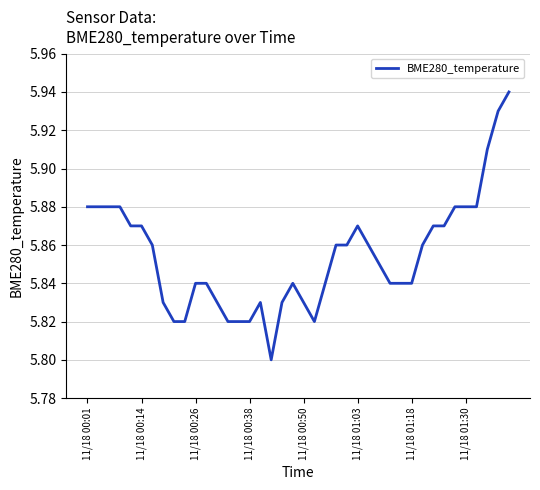

At which category does the chart reach its peak across all series?

39